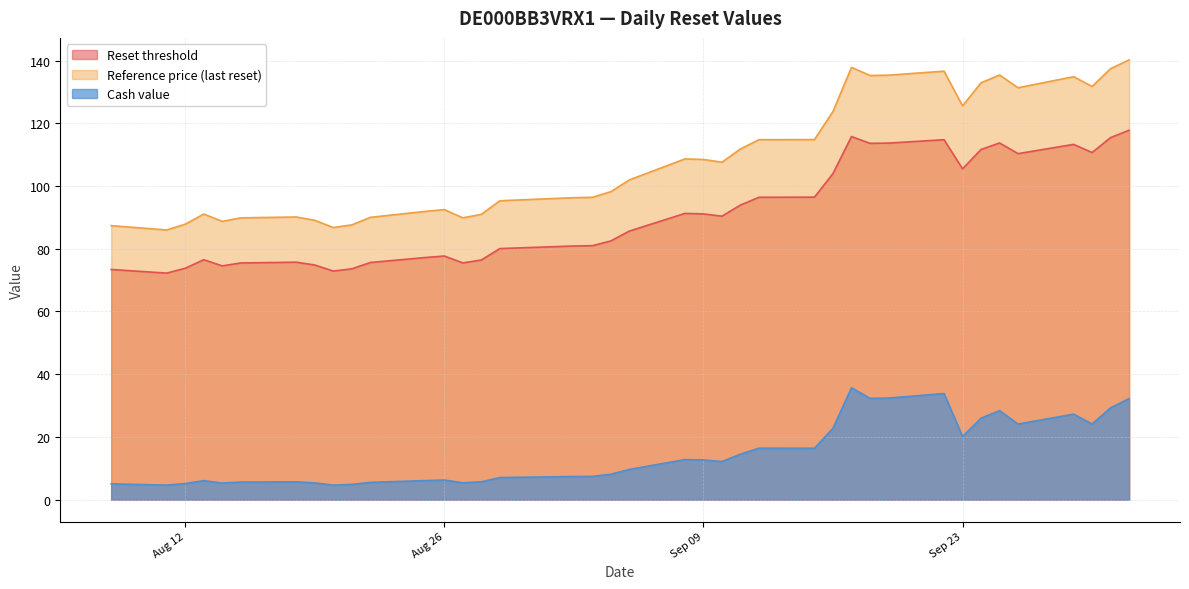

At which label does Reset threshold reach its minimum?

2025-08-11